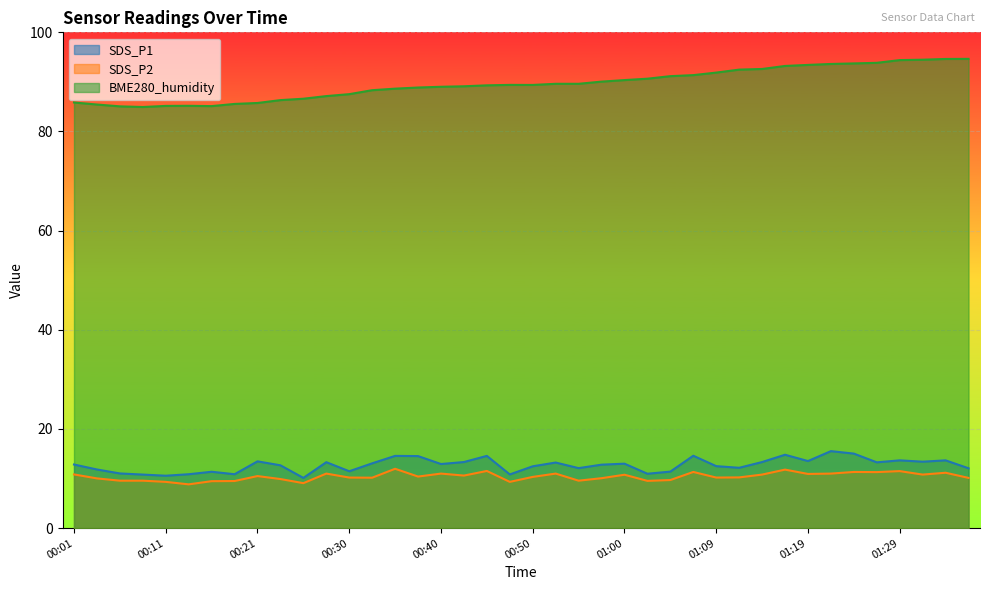

Is it true that SDS_P2 equals 2.1 at 00:55?

False